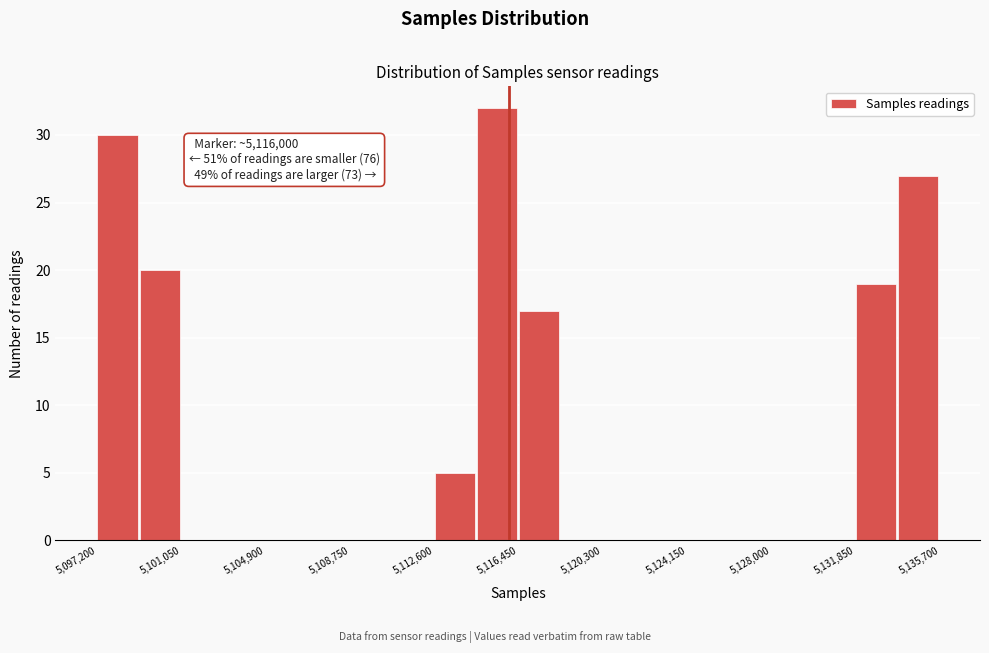

Read against the x-axis, roughly where is the centre of the tallest bar?

5115500